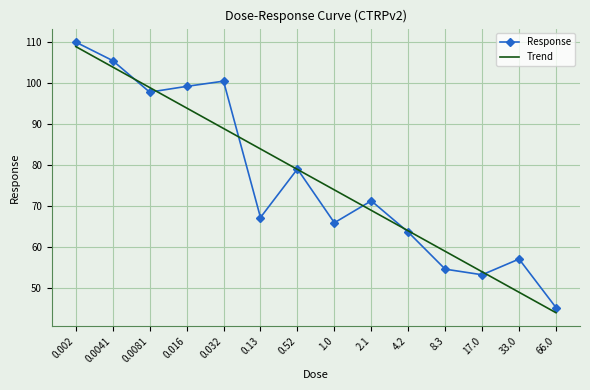

What is the total value across all series at 0.0041?

209.2